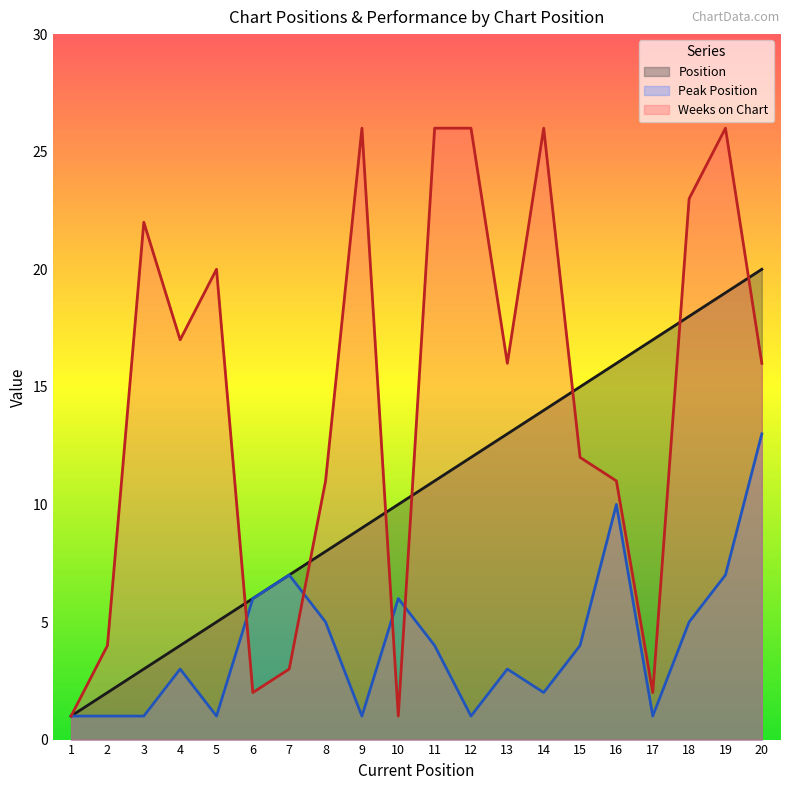

Which category has the lowest value in the Position series?

1